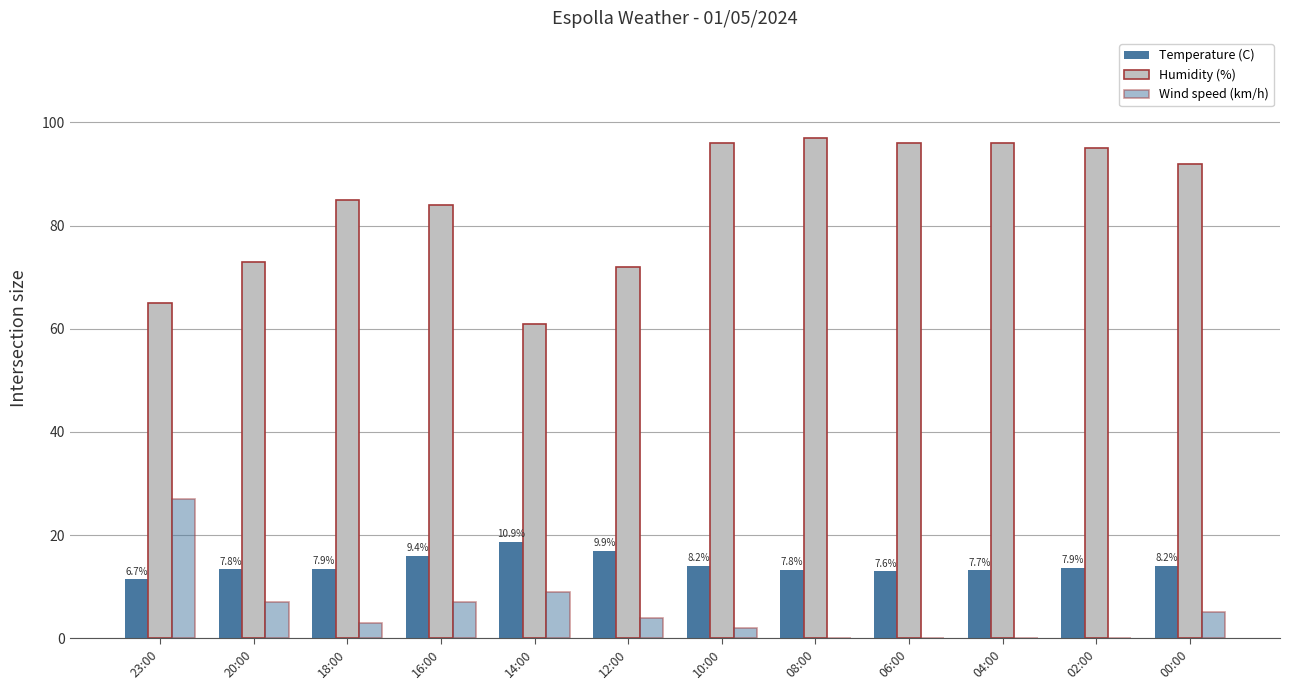

Which has a higher value, 02:00 or 10:00?

10:00